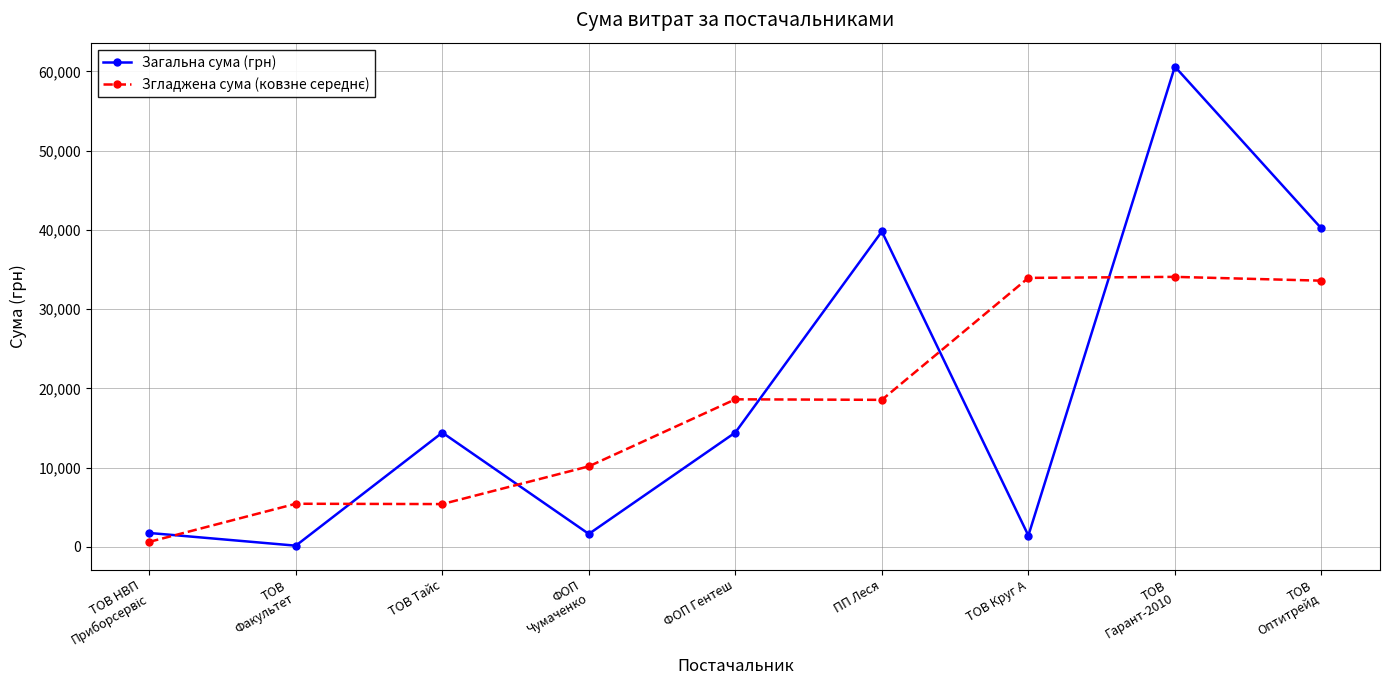

What is the label of the 7th point from the right?

ТОВ Тайс